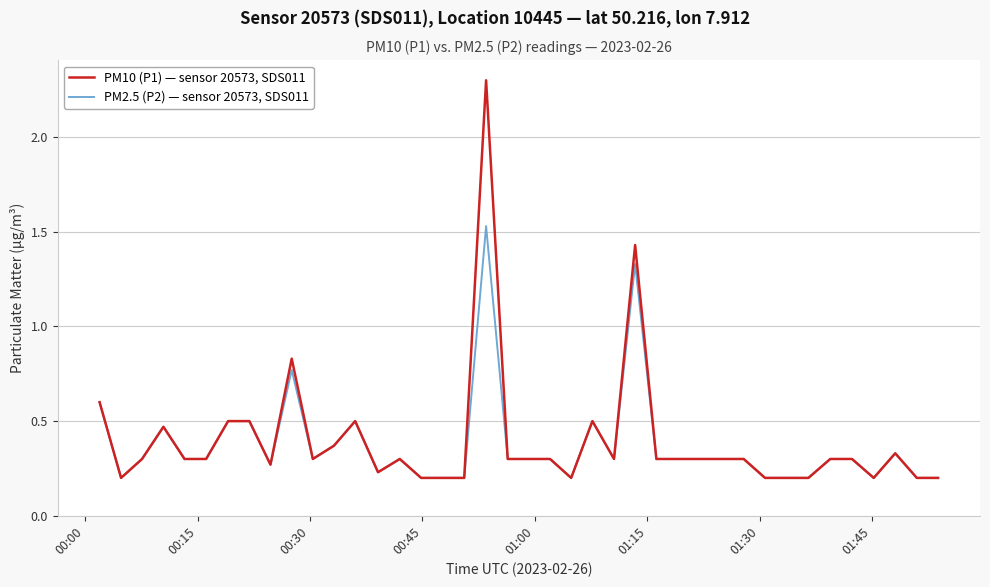

Does the chart display data point markers on the line(s)?

No